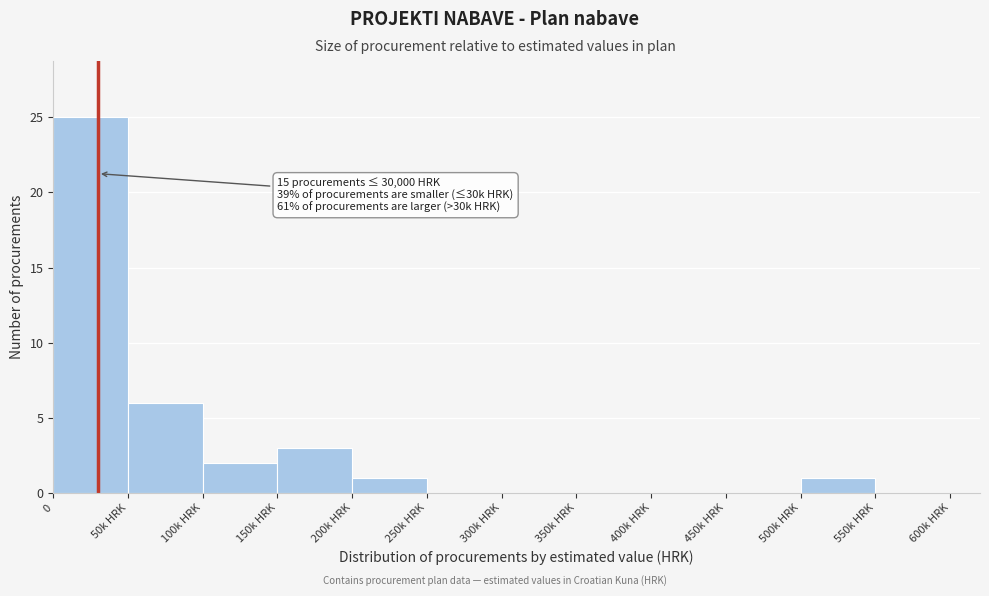

Reading left to right, transcribe all the data shown in this chart.

0=25	50k HRK=6	100k HRK=2	150k HRK=3	200k HRK=1	250k HRK=0	300k HRK=0	350k HRK=0	400k HRK=0	450k HRK=0	500k HRK=1	550k HRK=0